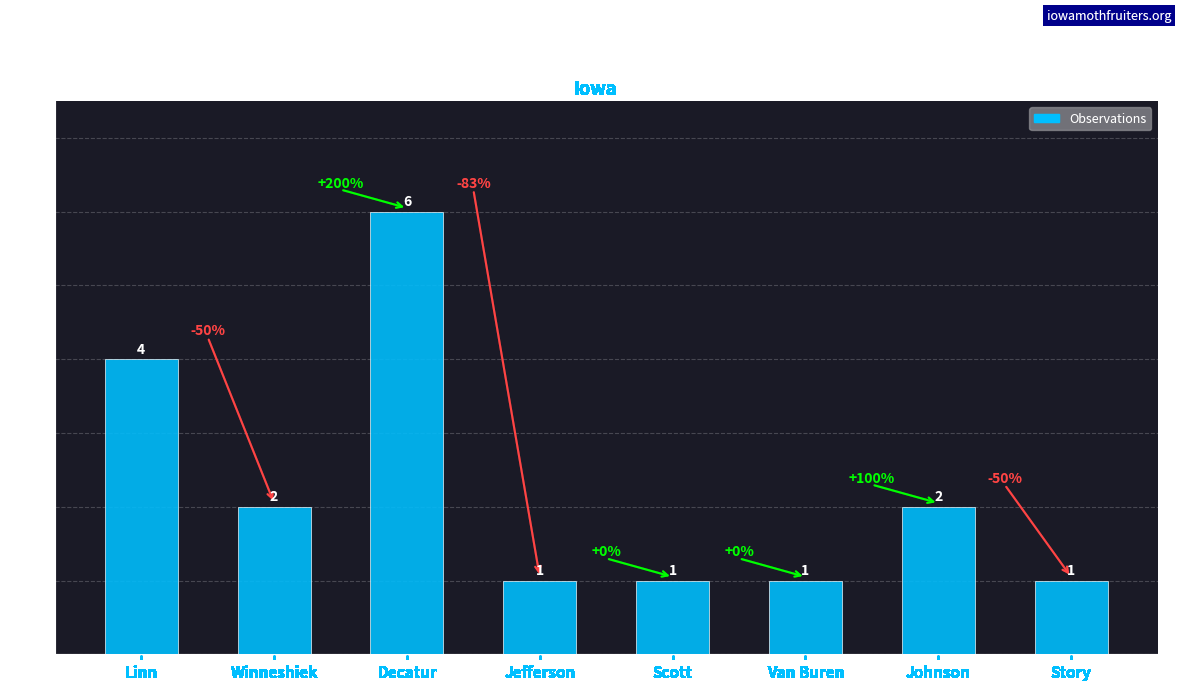

How many bars are there in total?

8